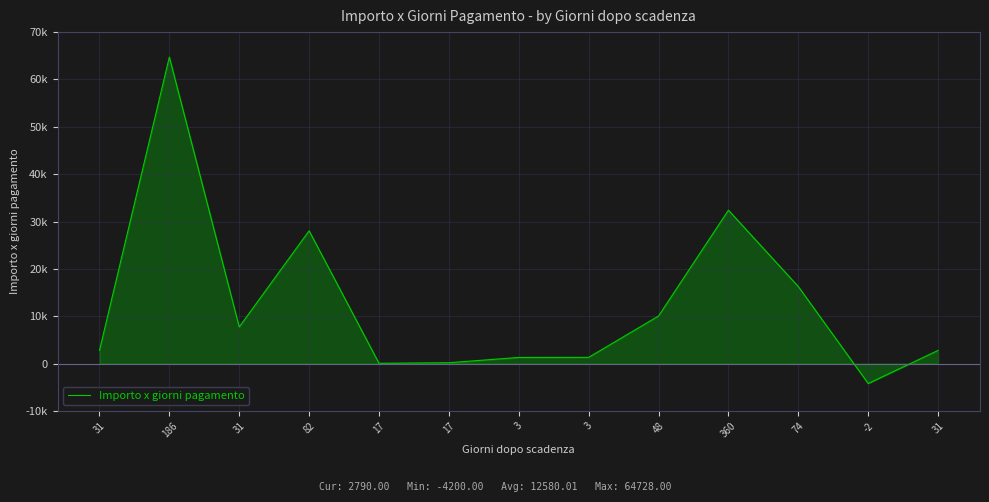

Is this an area chart (filled region under the line)?

Yes